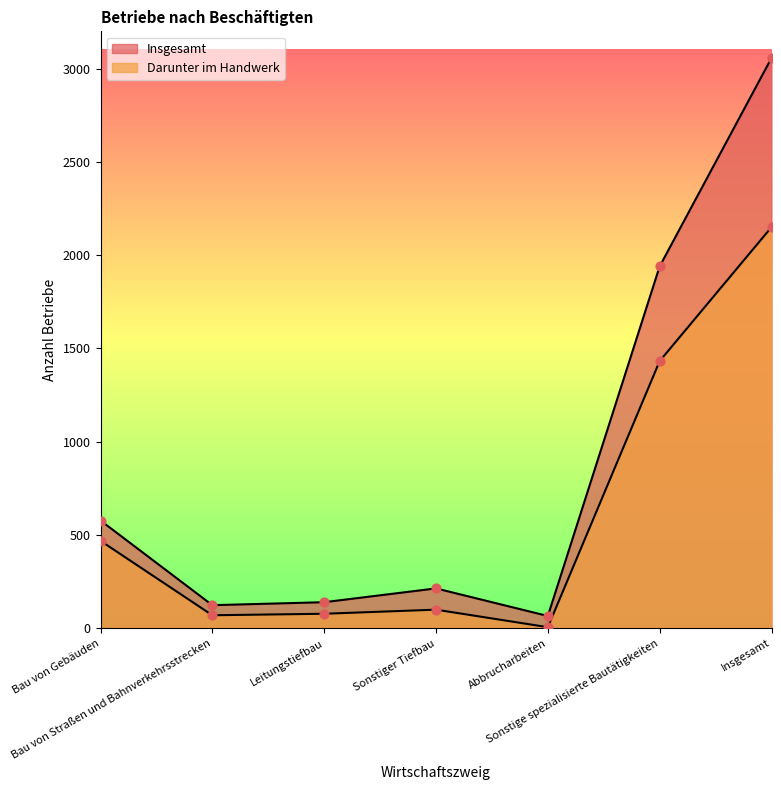

Is the value of Darunter im Handwerk at Insgesamt greater than the value of Insgesamt at Bau von Straßen und Bahnverkehrsstrecken?

Yes